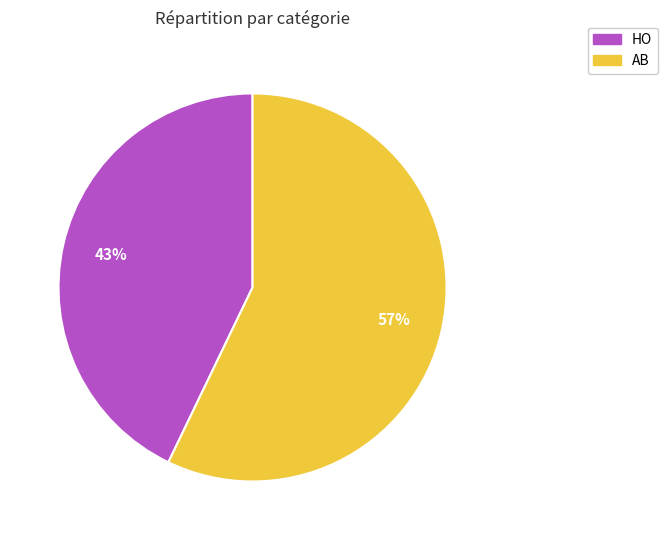

Approximately how many times larger is the value at AB compared to HO?

1.3